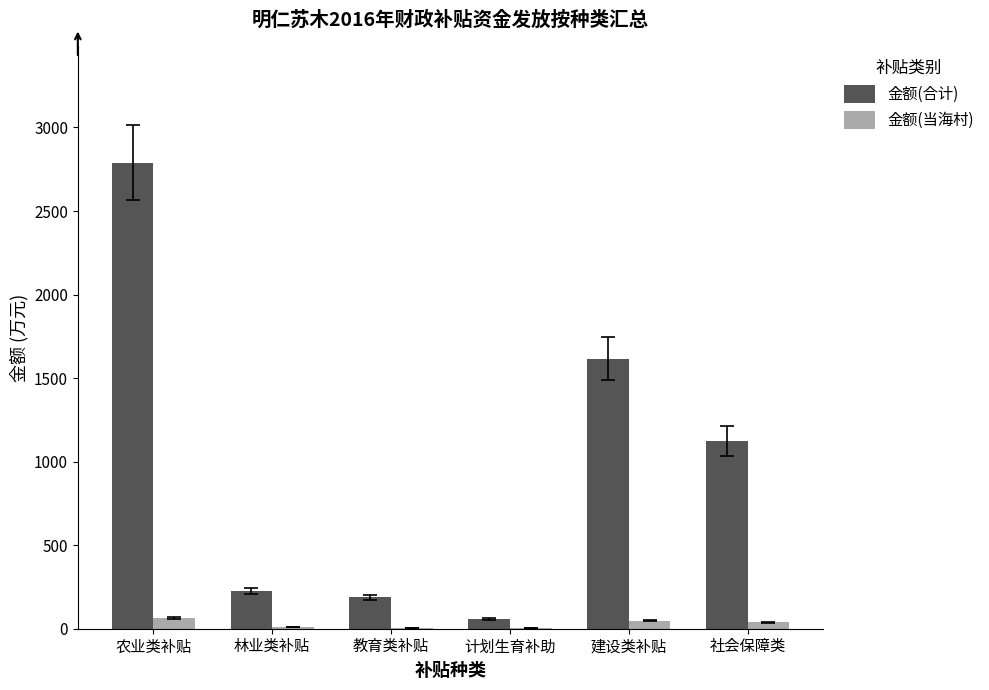

Does the chart contain stacked bars?

No